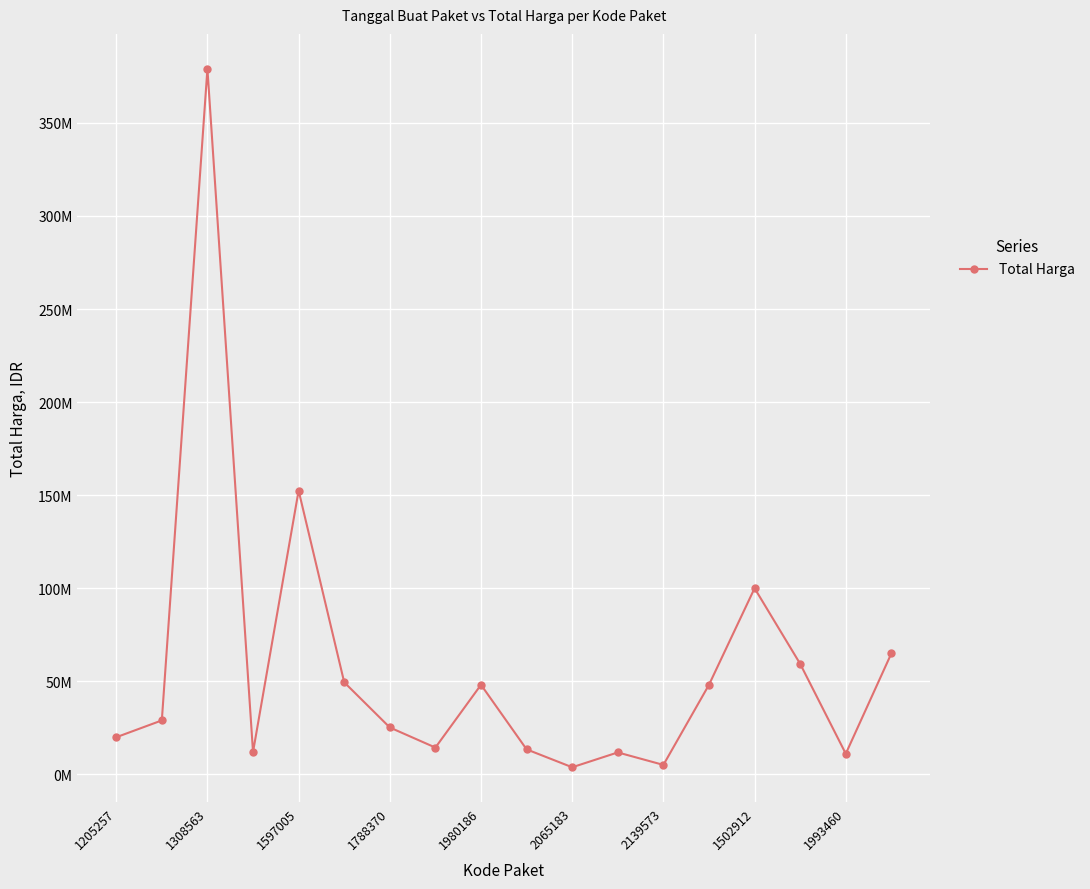

Does the chart have visible grid lines?

Yes